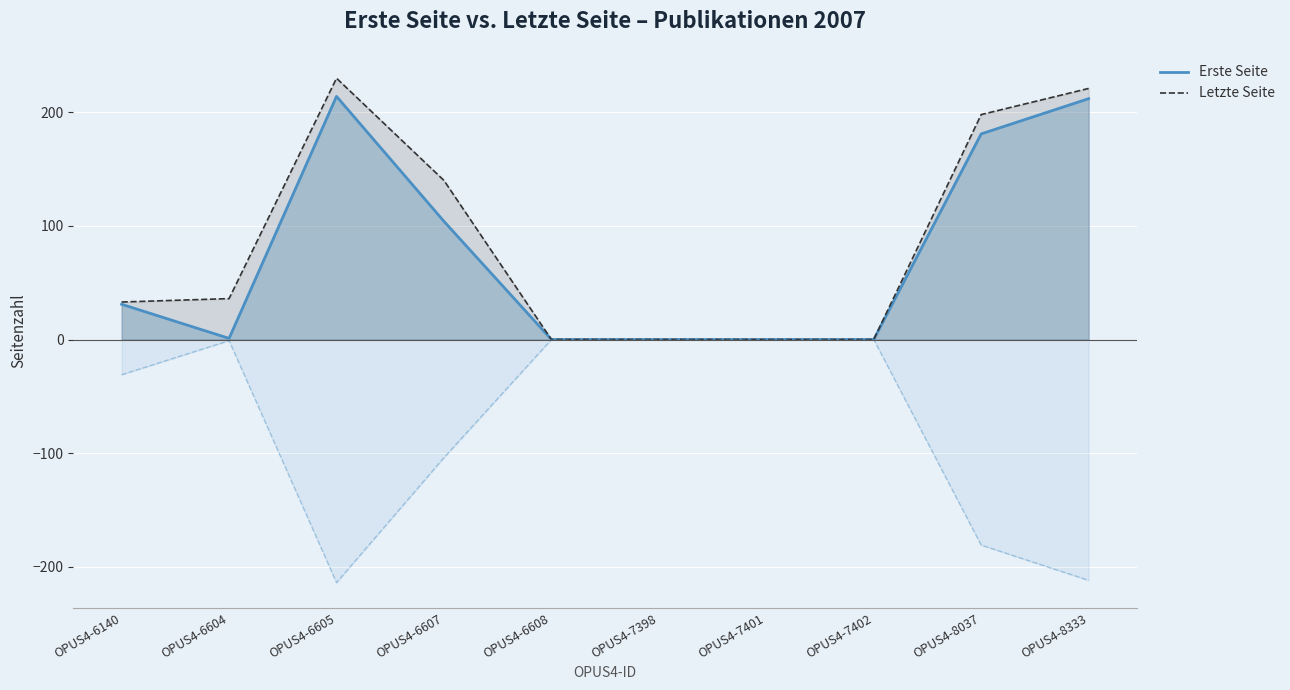

List the series in order of their overall mean, lowest first.

Erste Seite, Letzte Seite